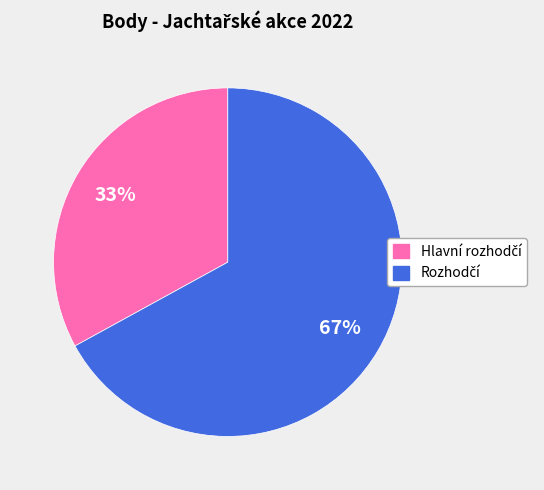

To the nearest percent, what is the average slice percentage?

50%